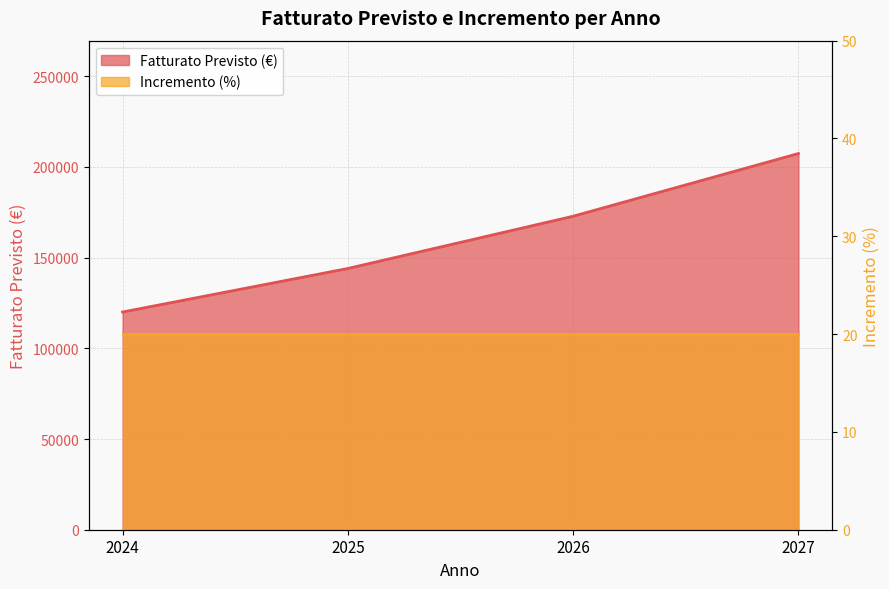

What is the average value?

161040